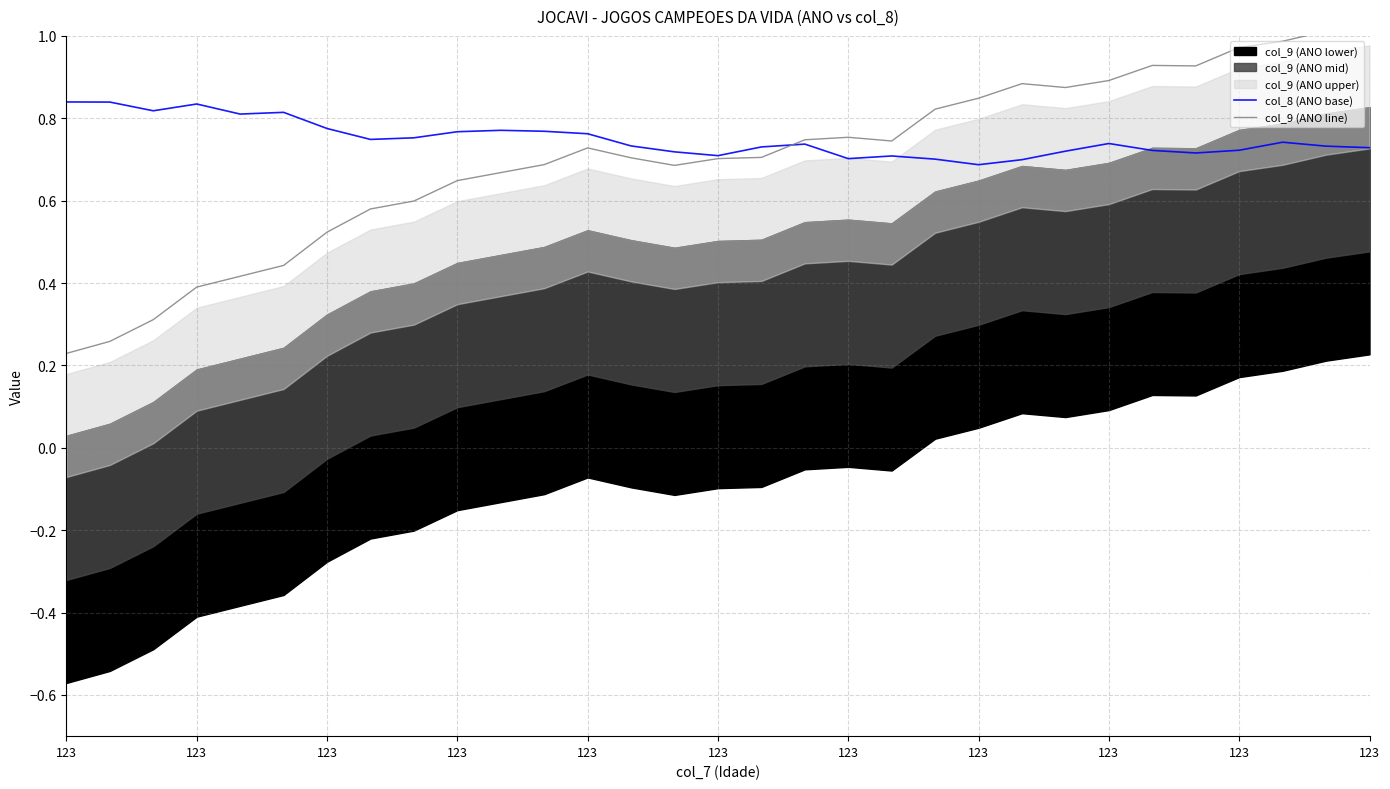

In col_9 (ANO line), how many points are lower than both neighbors (excluding endpoints)?

4